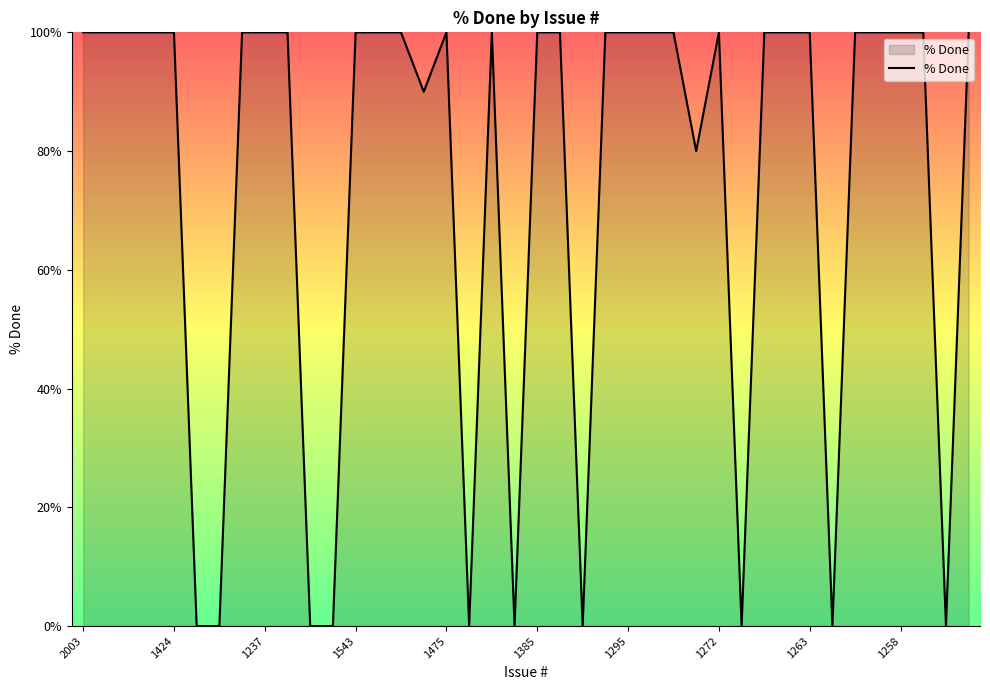

What is the difference between the maximum and minimum values?

100